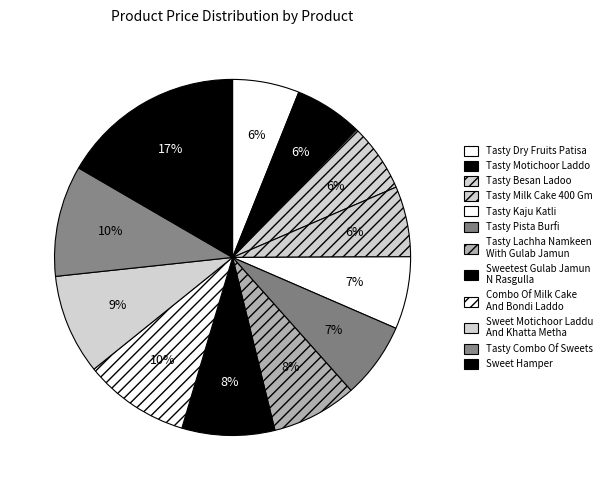

How many segments does this pie chart have?

12